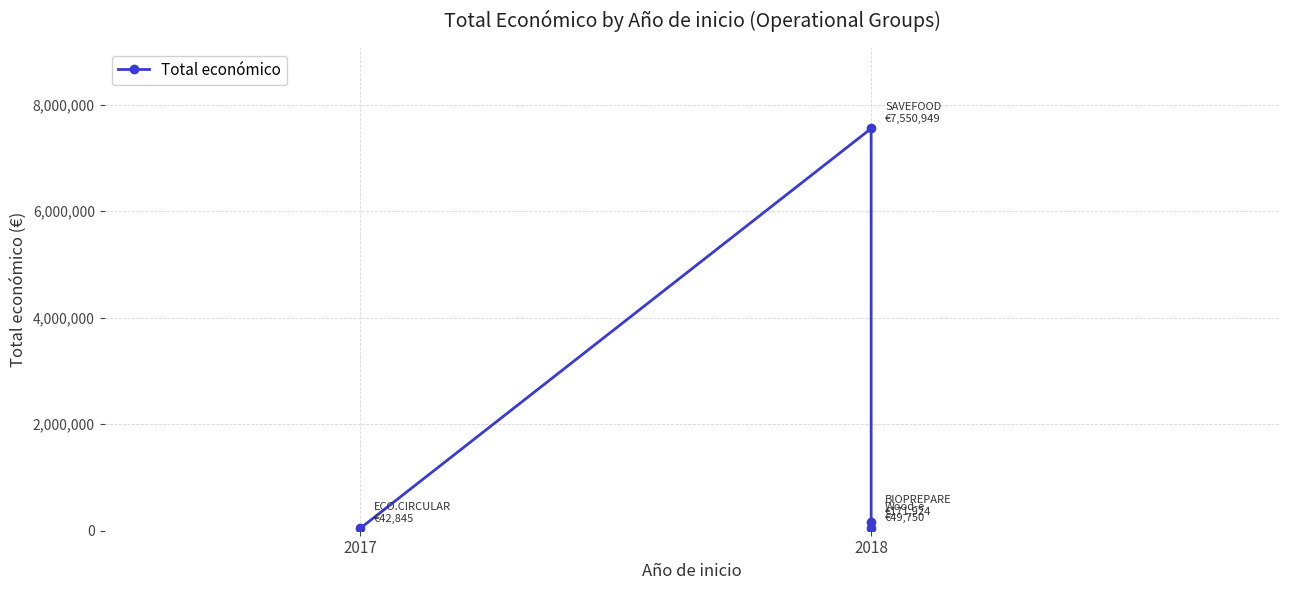

The value at 2018 is 171924. True or false?

True